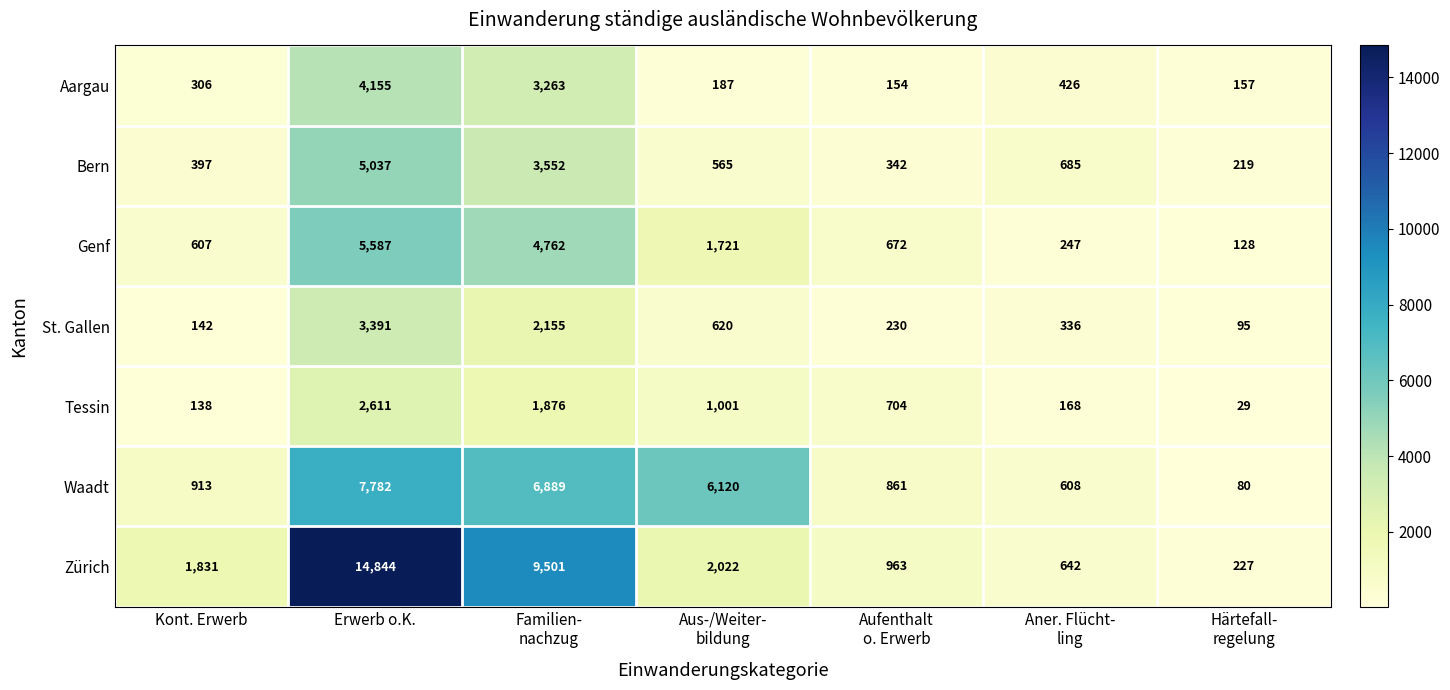

What is the spread (max minus min) of values at Erwerb o.K.?

12233